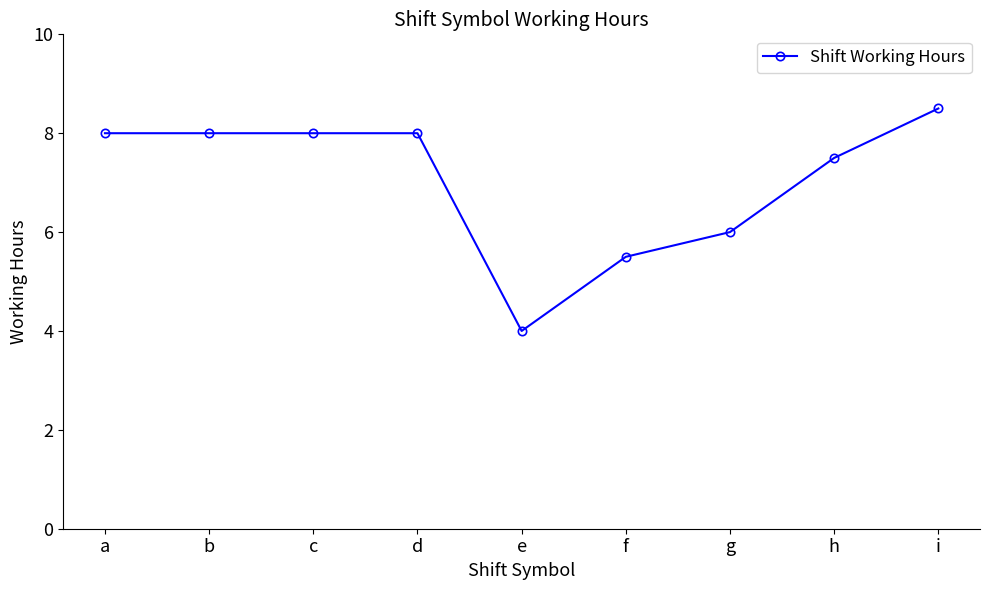

Reading left to right, list all the values displayed in this chart.

8.0	8.0	8.0	8.0	4.0	5.5	6.0	7.5	8.5